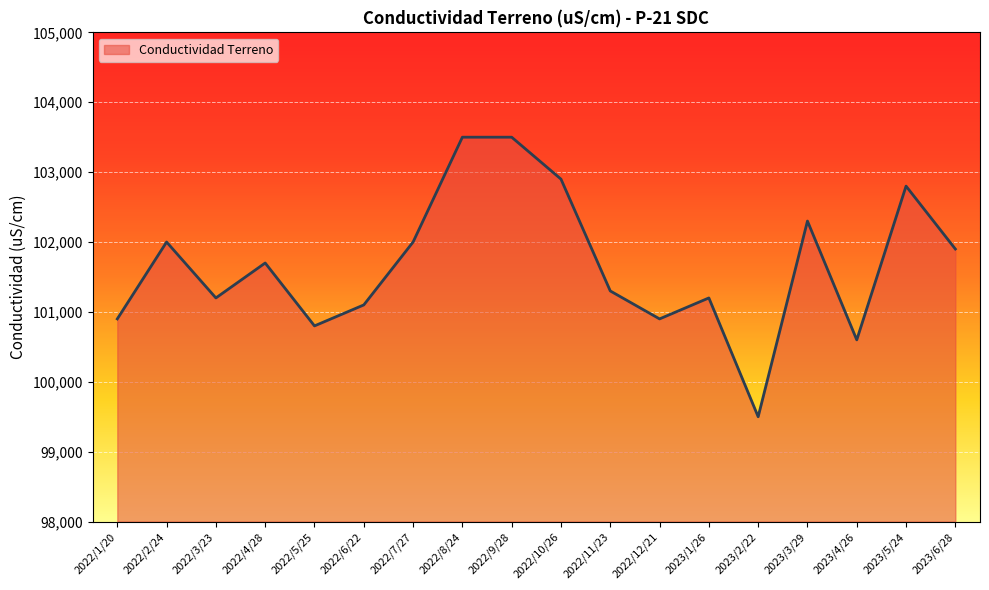

What is the maximum value shown in the chart?

103500